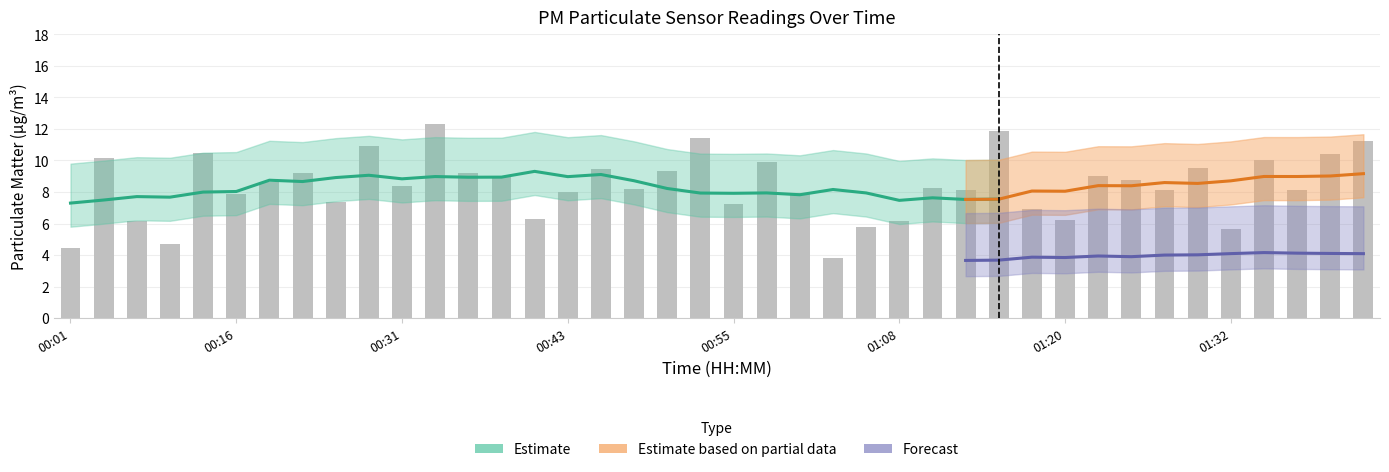

What is the label of the 6th bar from the left?

00:16